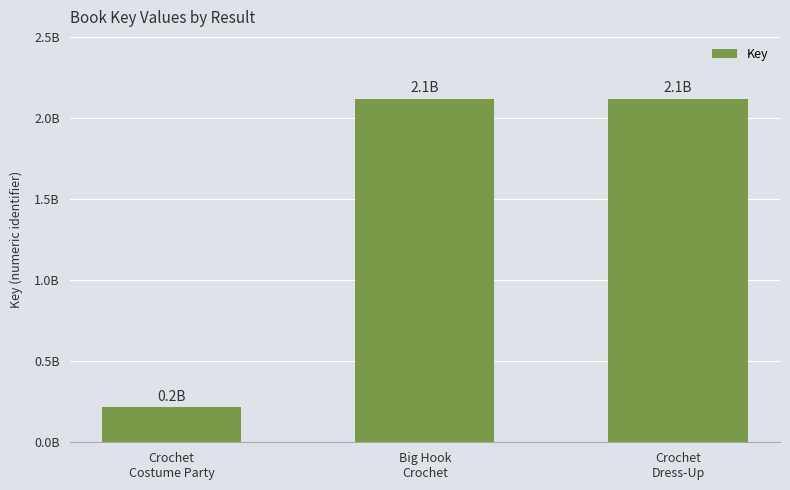

Count the number of categories in the chart.

3